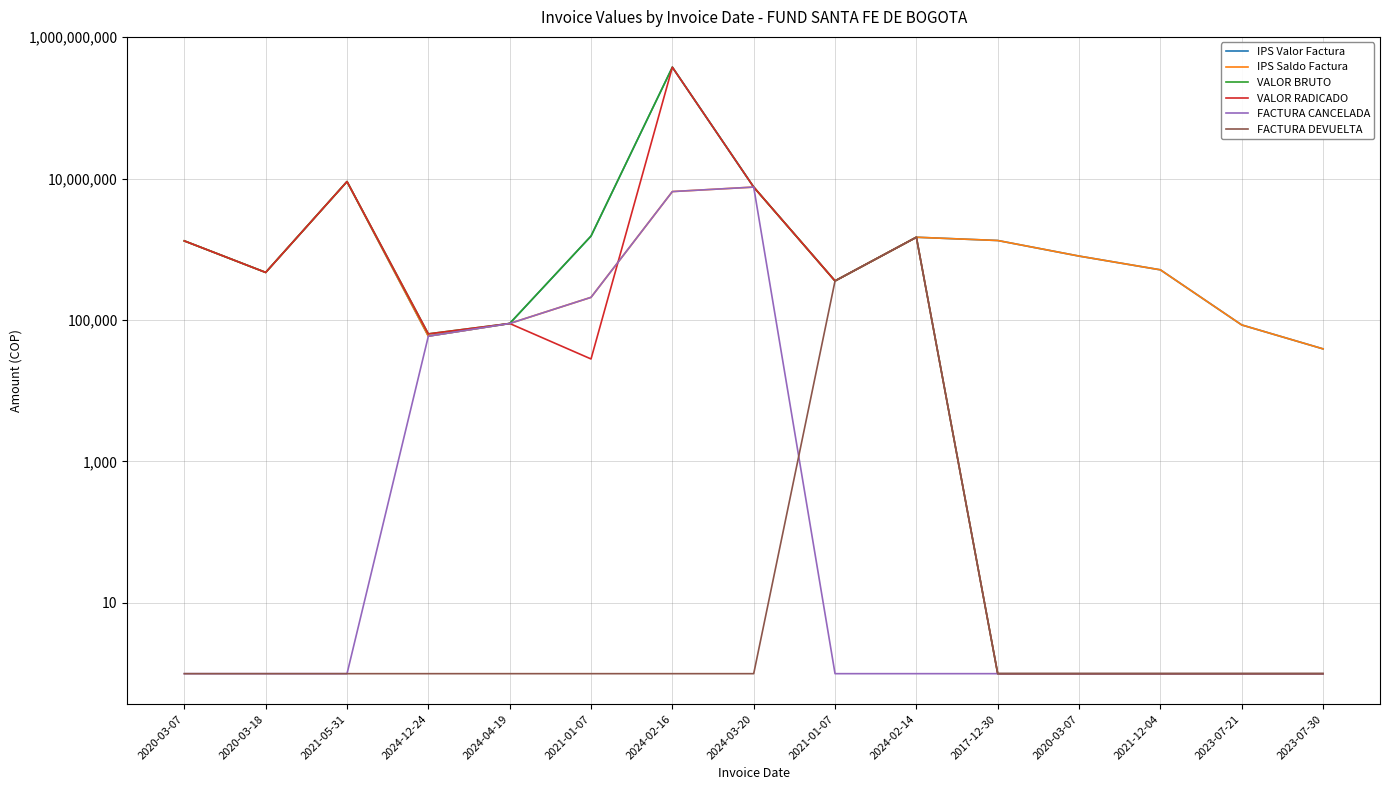

What is the value of the FACTURA DEVUELTA point at the 13th from the left?

1